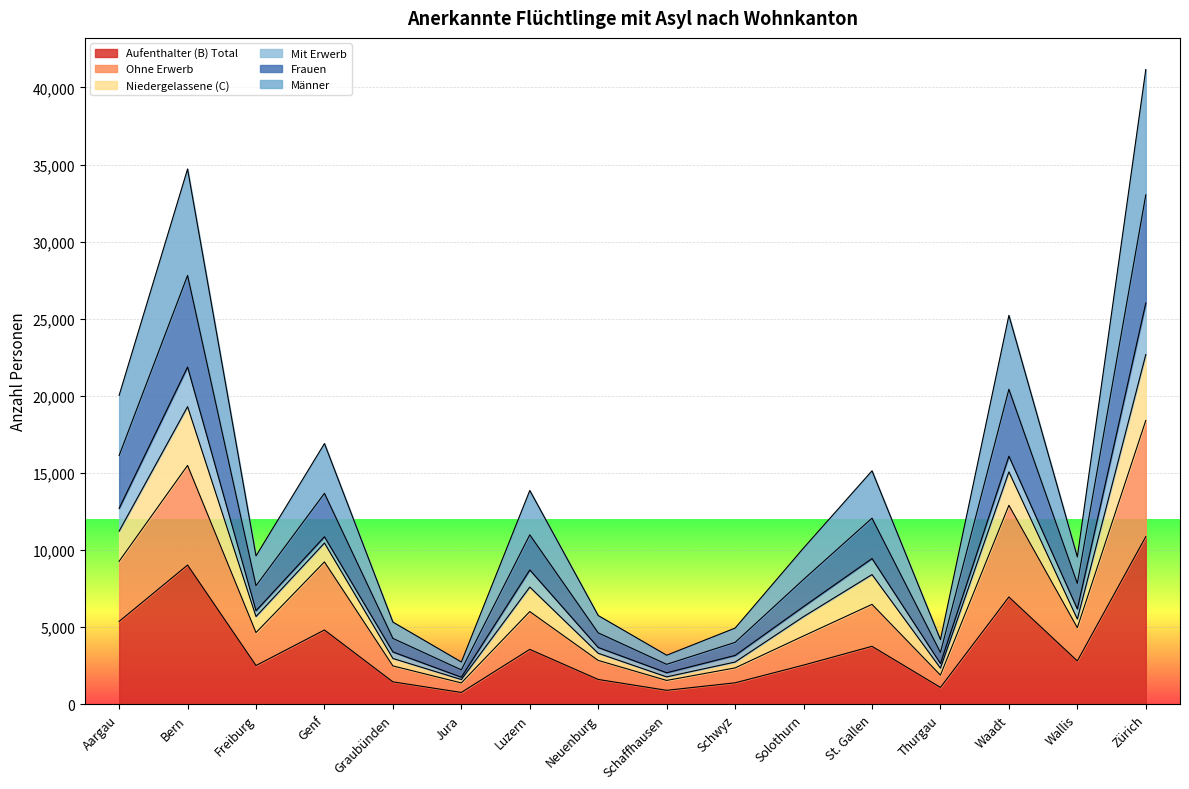

How many values in the Frauen series are below 8098?

8